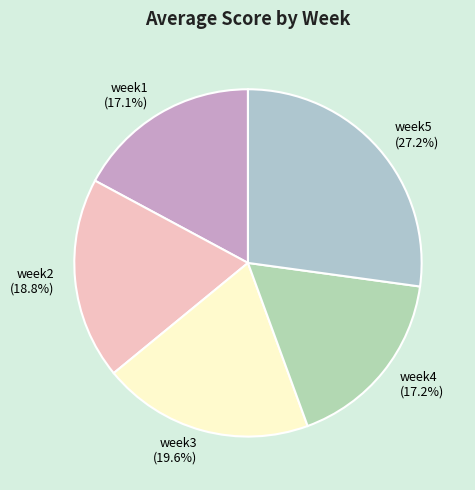

What is the total percentage of week5 and week2?

46.0%